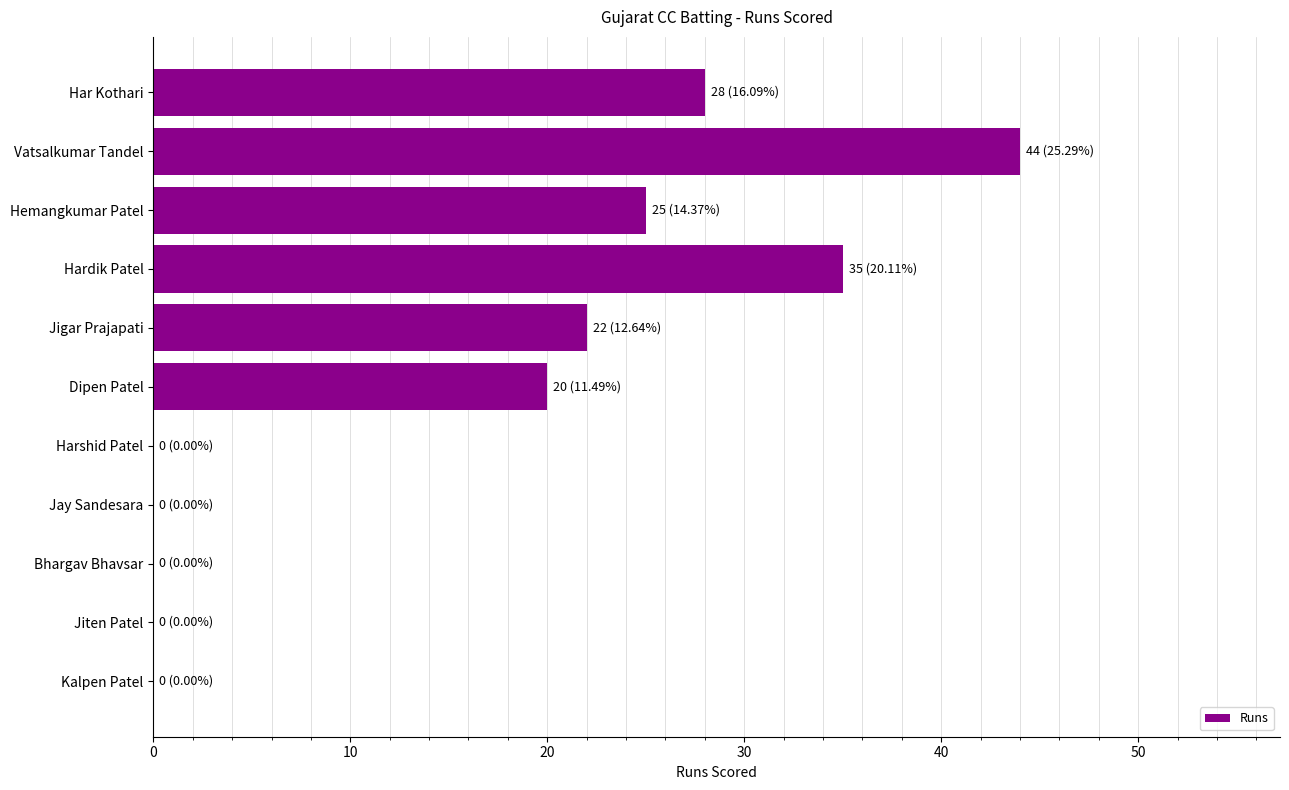

The chart shows a value of 46 at Hardik Patel. True or false?

False